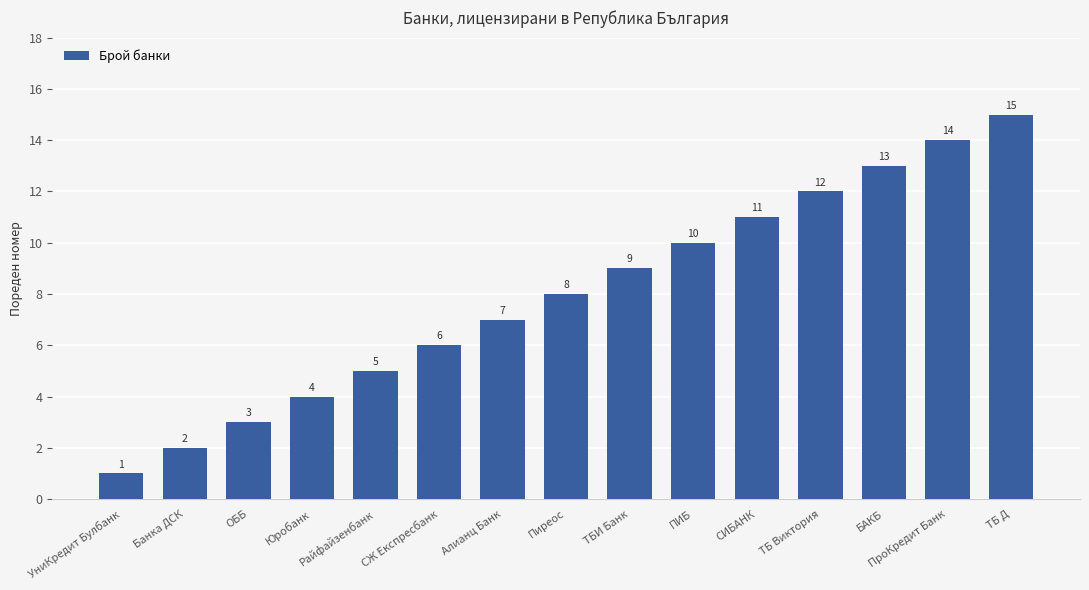

What is the difference between the second highest and minimum values?

13